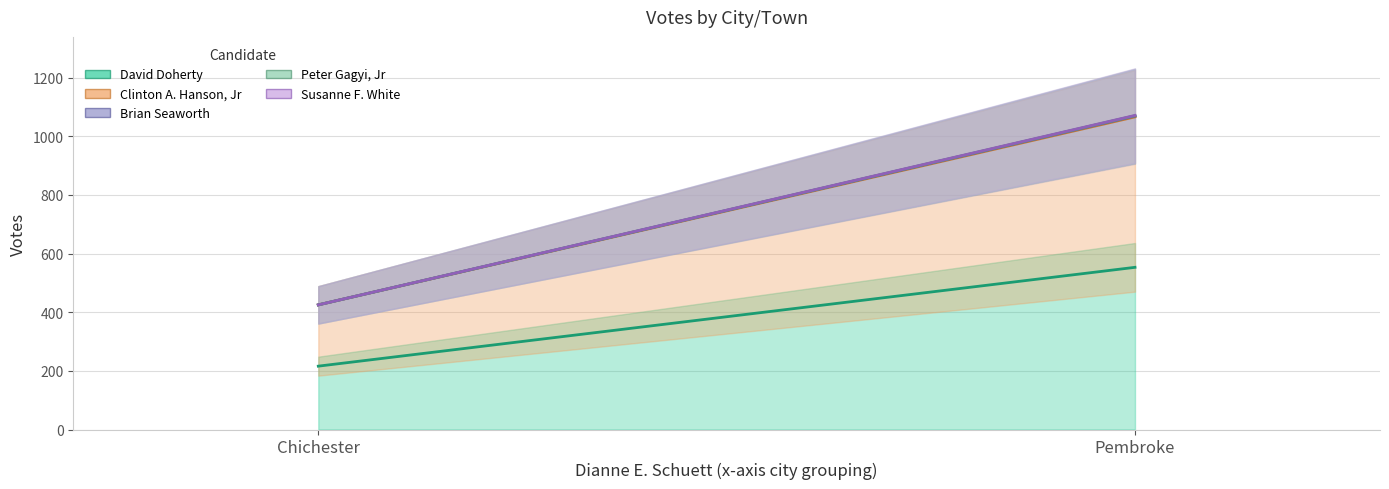

Rank the categories by Peter Gagyi, Jr value from lowest to highest.

Chichester, Pembroke